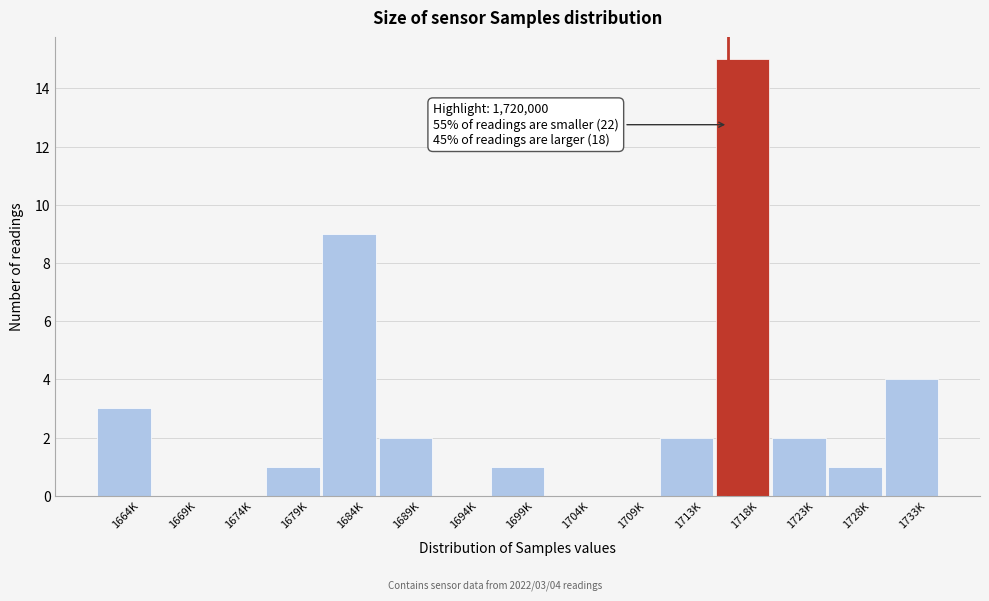

Reading left to right, what are all the values shown in this chart?

1664K=3	1669K=0	1674K=0	1679K=1	1684K=9	1689K=2	1694K=0	1699K=1	1704K=0	1709K=0	1713K=2	1718K=15	1723K=2	1728K=1	1733K=4